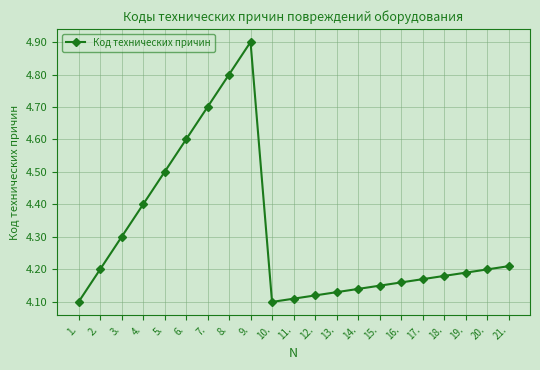

True or false: the data shows 7.1 at 9..

False